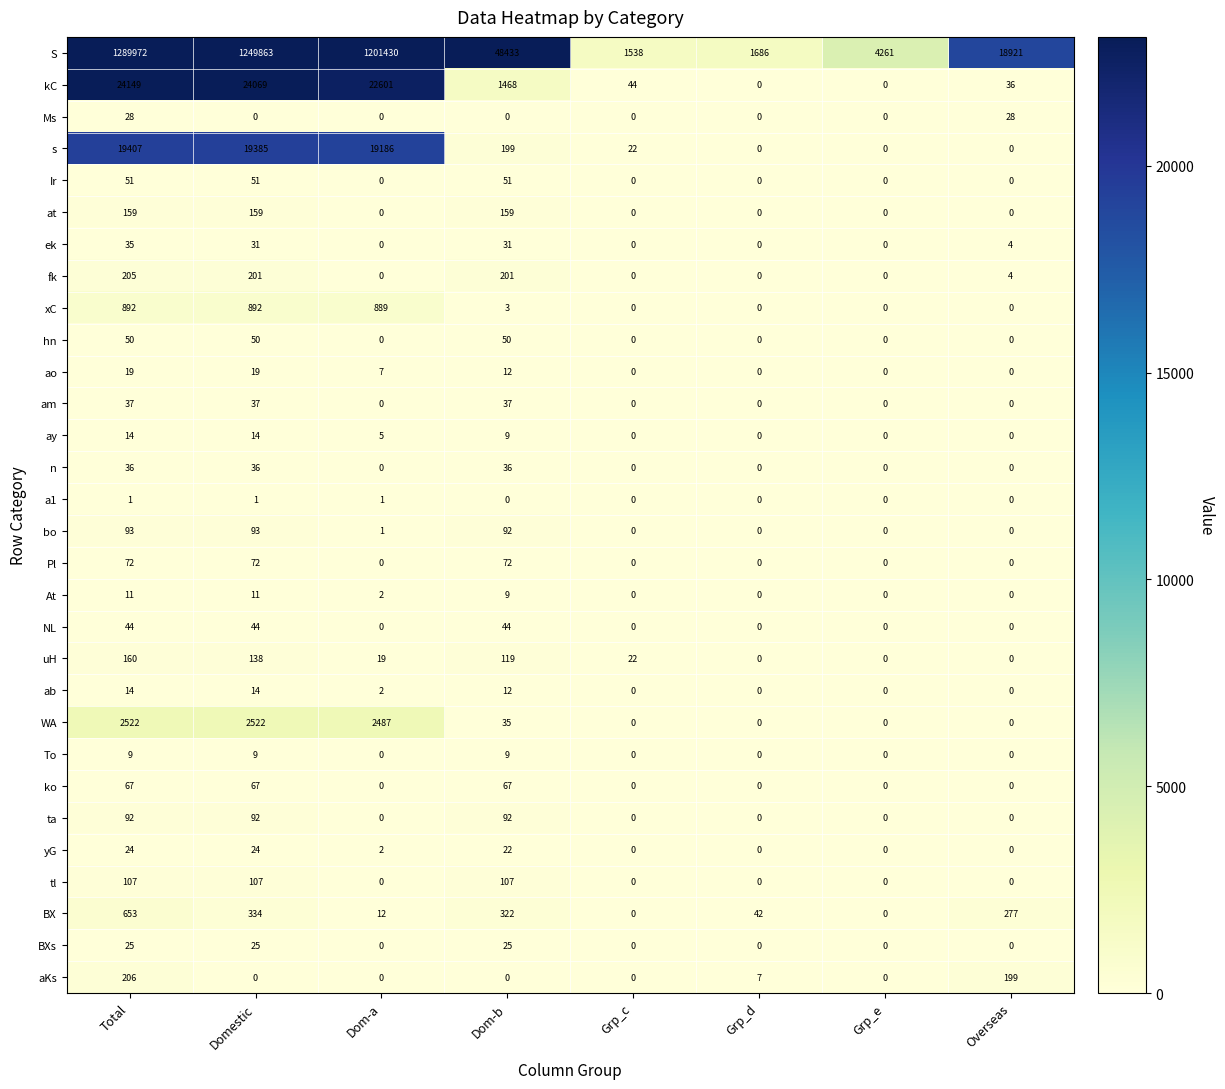

What is the maximum value for hn?

50